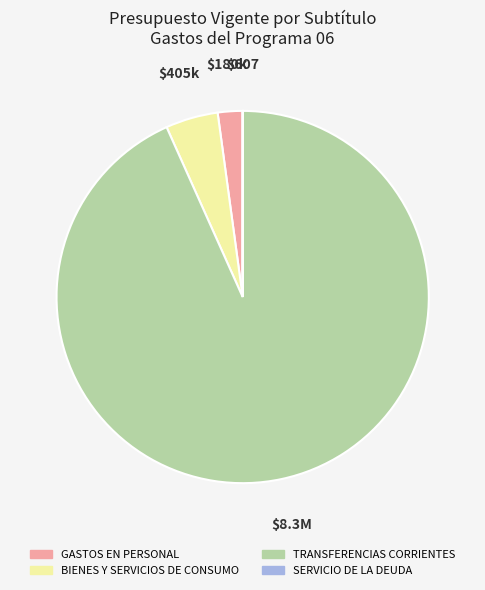

Does BIENES Y SERVICIOS DE CONSUMO account for over 50% of the chart?

No